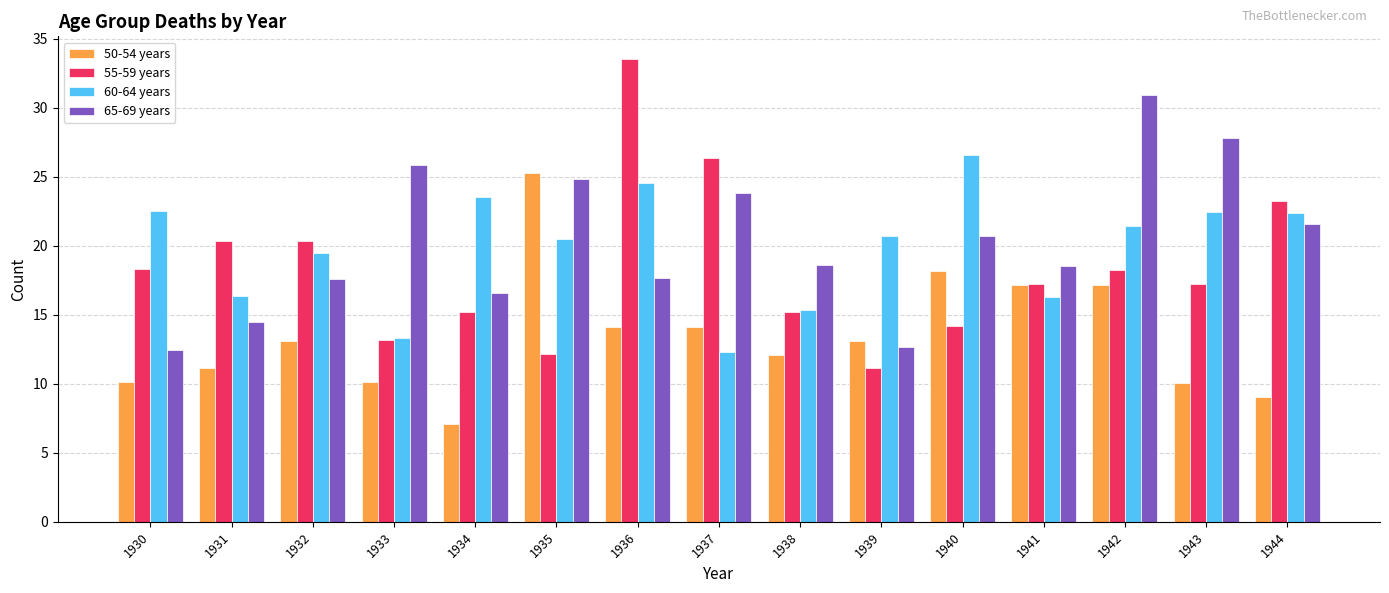

True or false: 65-69 years has a value of 8.4 at 1933.

False